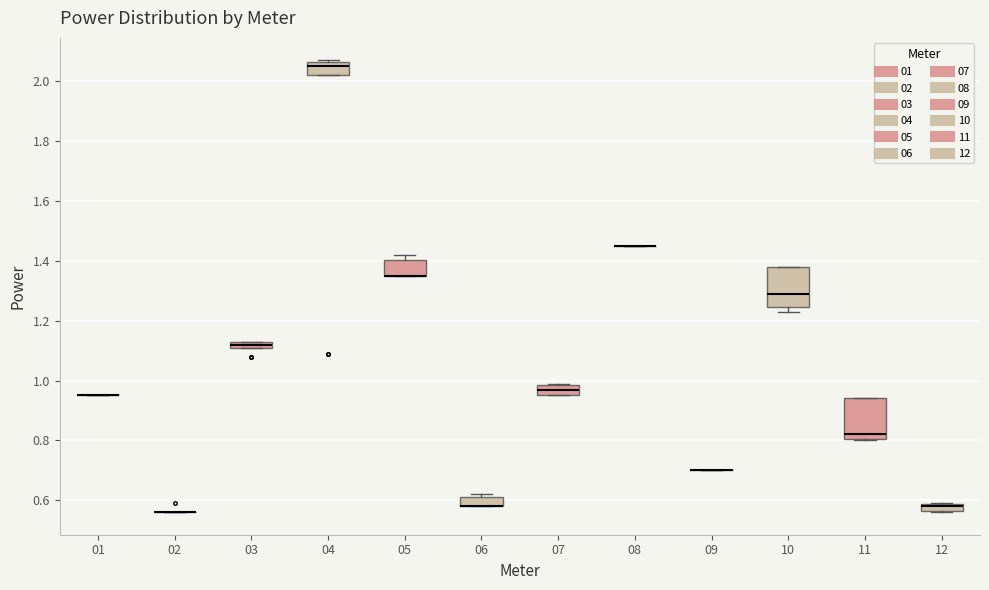

Where is the upper edge of the box at x = 05 on the y-axis? The values are not printed on the chart, so give them approximately, as read against the axis.

1.40